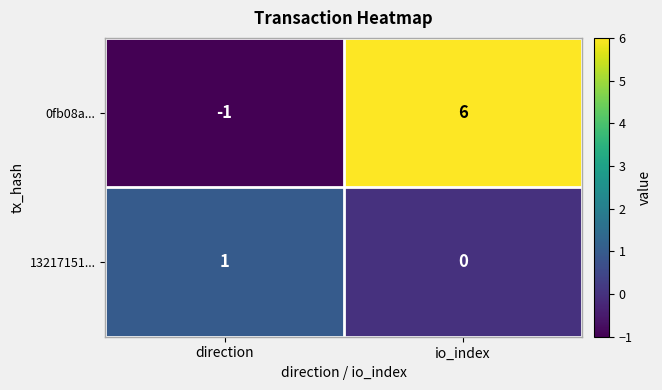

At which label is 0fb08a... closest to 2?

direction